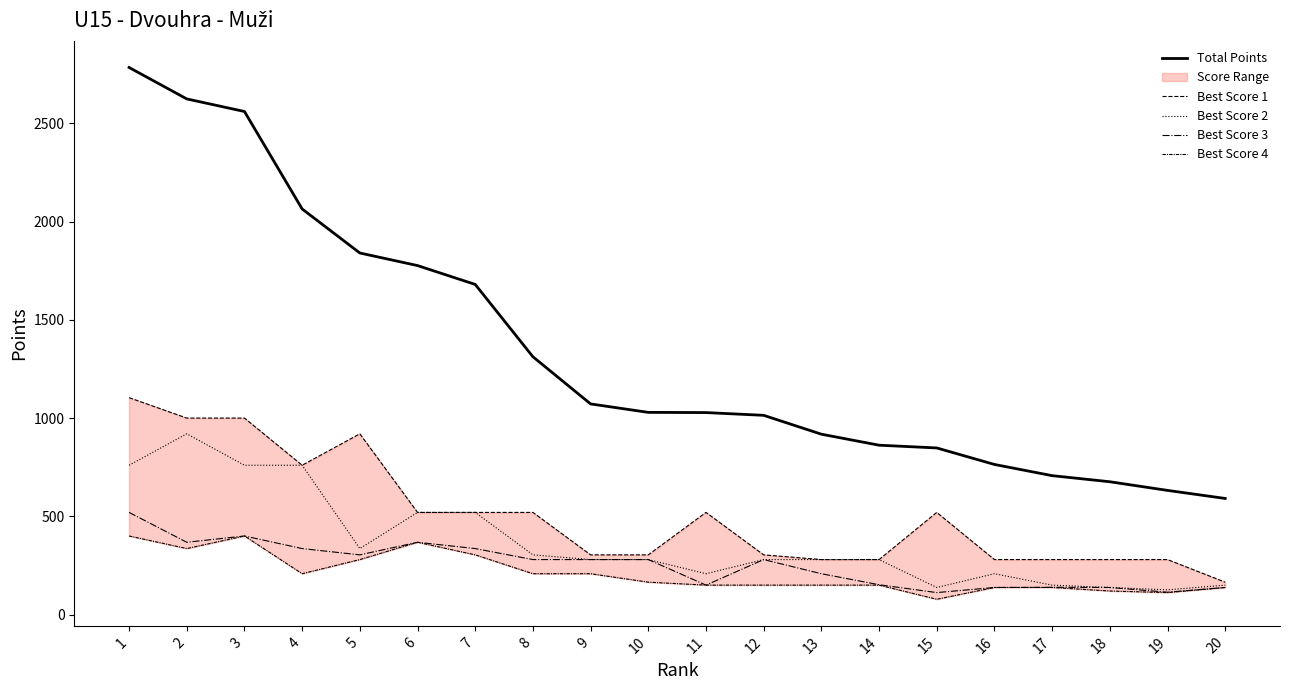

Is this an area chart (filled region under the line)?

No